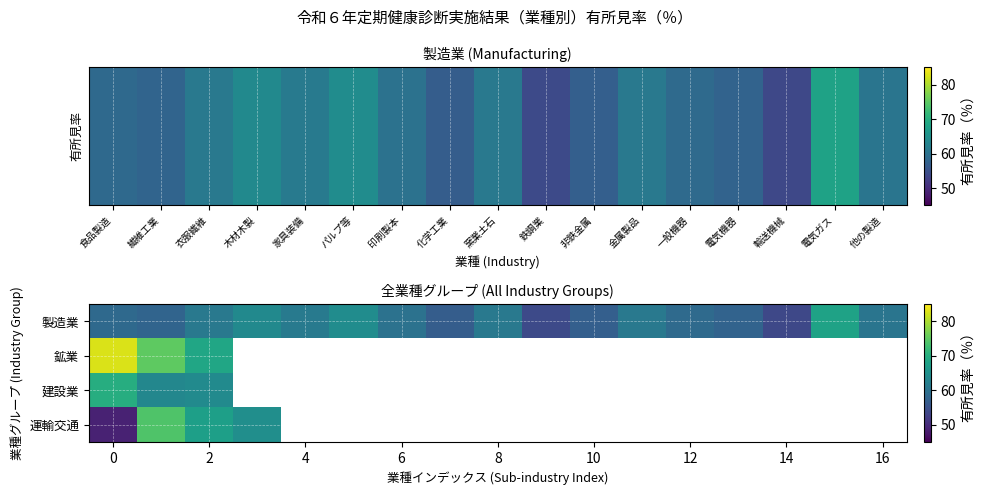

The value of 製造業 at 16 is 60.5. True or false?

True